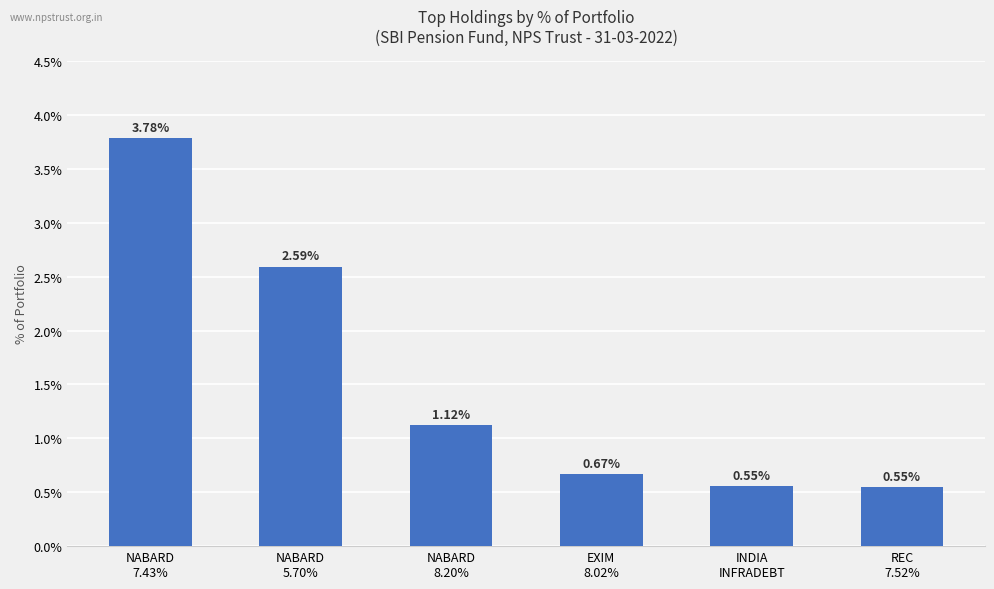

What is the label of the 1st bar from the right?

REC
7.52%